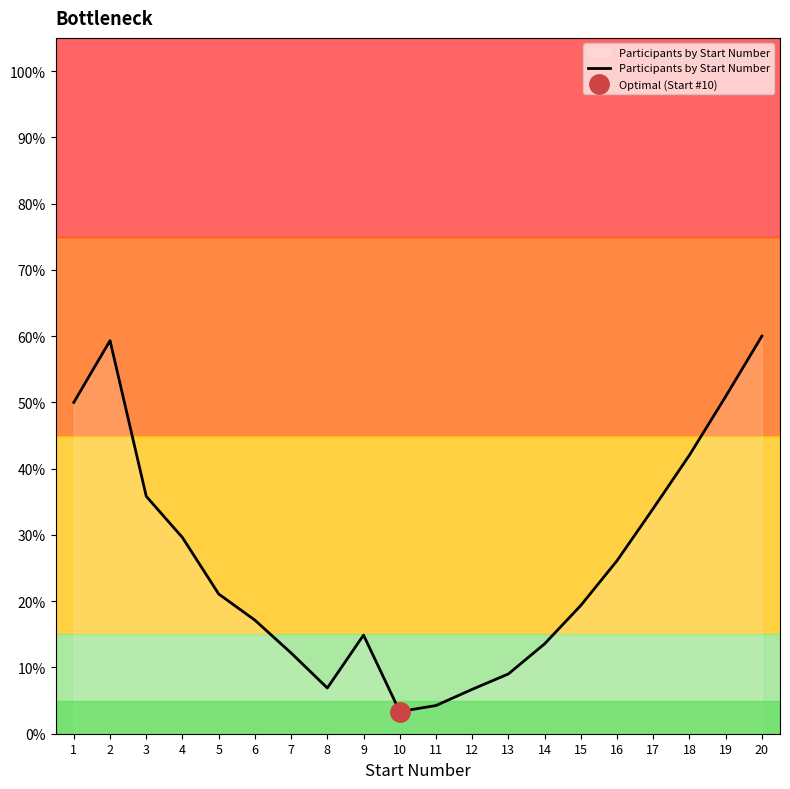

What is the greatest value displayed?

60.0